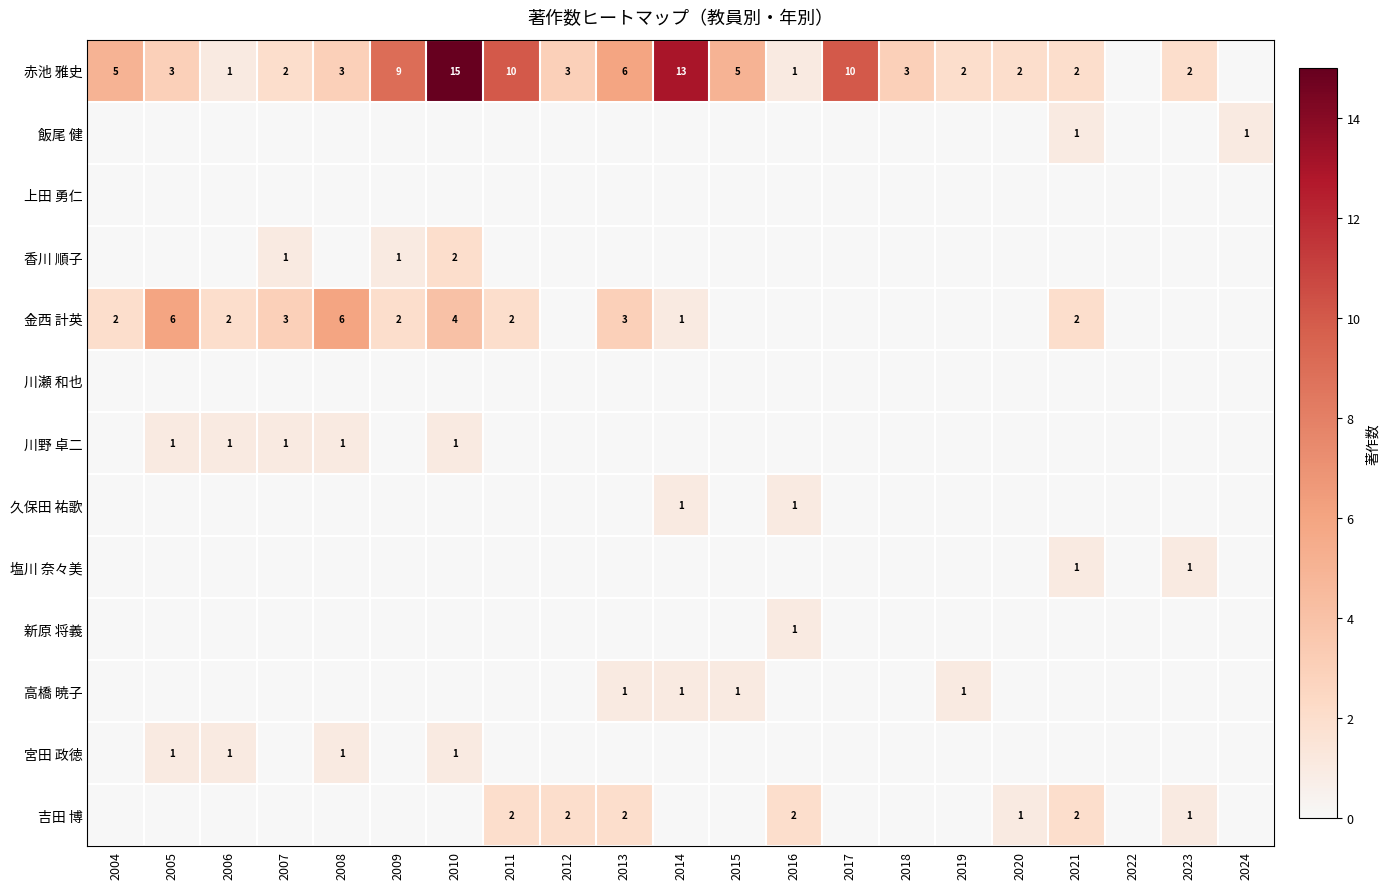

Which category has the lowest value across all series?

2022